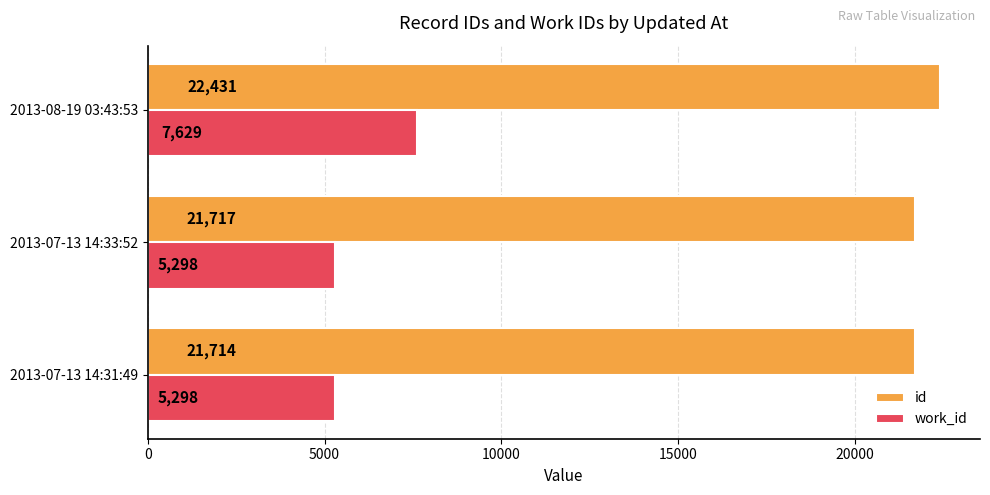

At how many categories does at least one series exceed 12751?

3